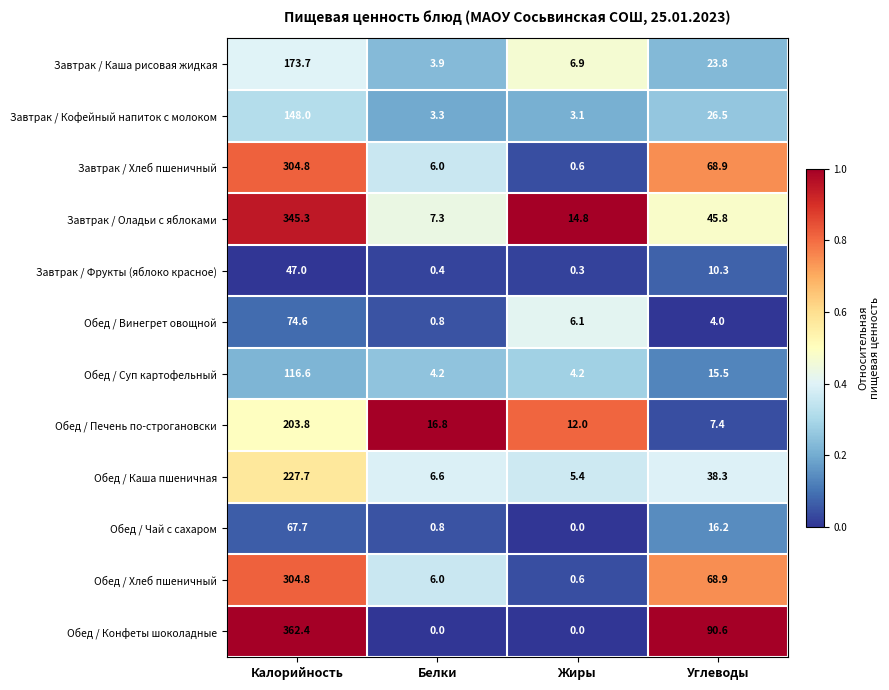

List the labels in order of Обед / Чай с сахаром value, largest first.

Калорийность, Углеводы, Белки, Жиры